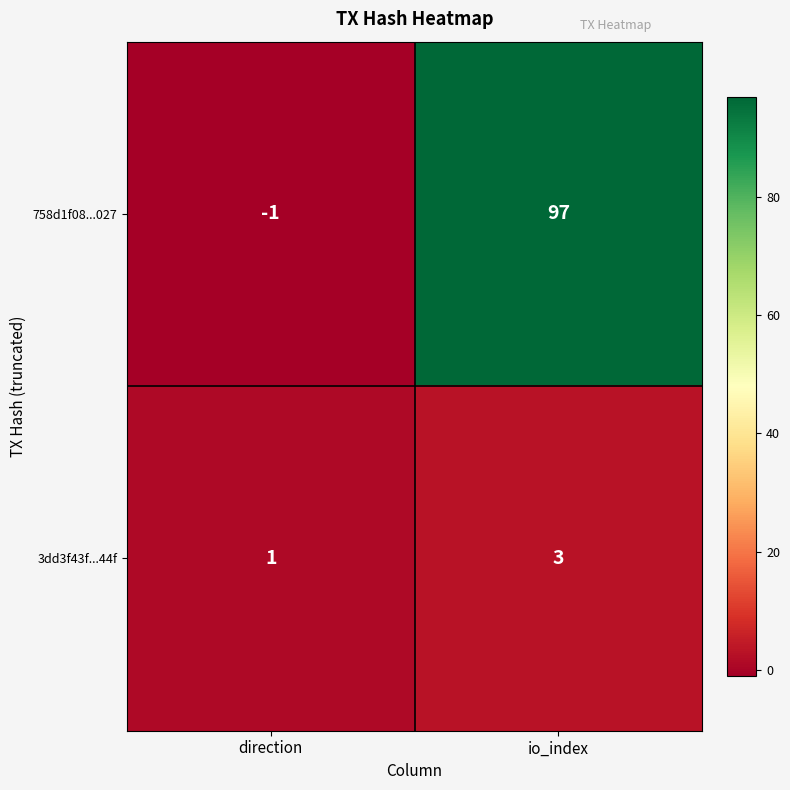

Reading left to right, extract all data points from this chart.

758d1f08...027: -1	97
3dd3f43f...44f: 1	3